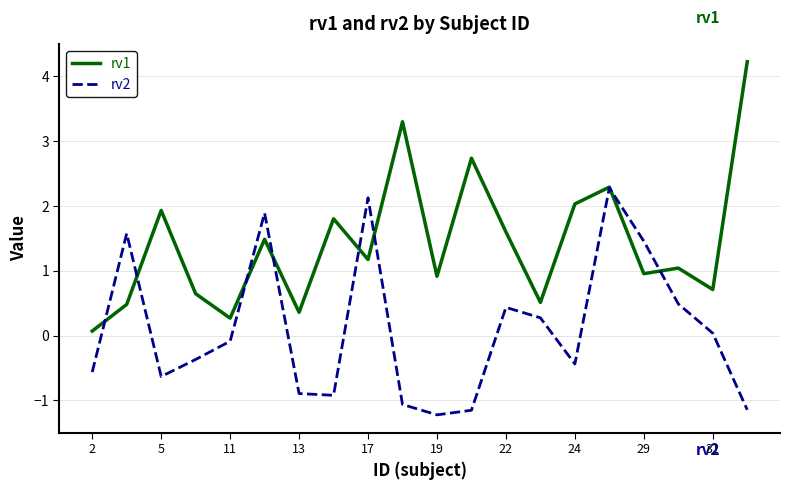

List the series in order of their overall mean, lowest first.

rv2, rv1